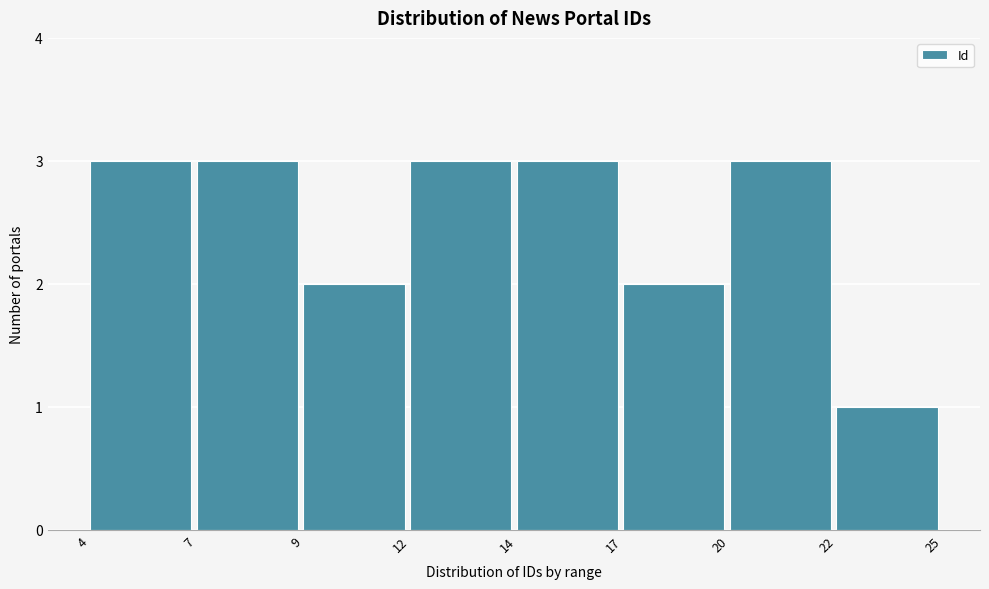

Reading left to right, transcribe all the data shown in this chart.

3	3	2	3	3	2	3	1